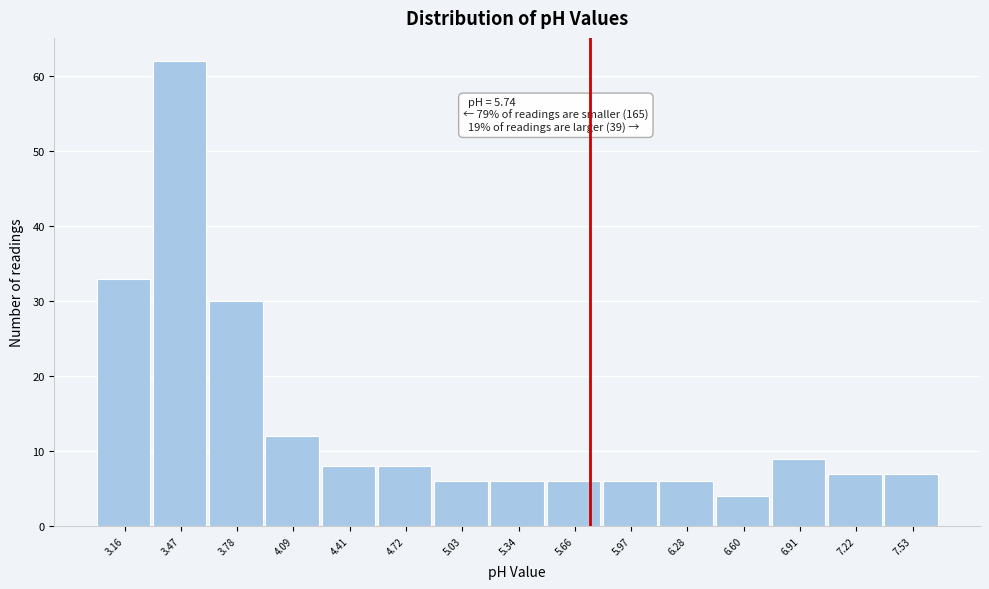

Which range on the x-axis has the tallest bar?

3.30 to 3.65